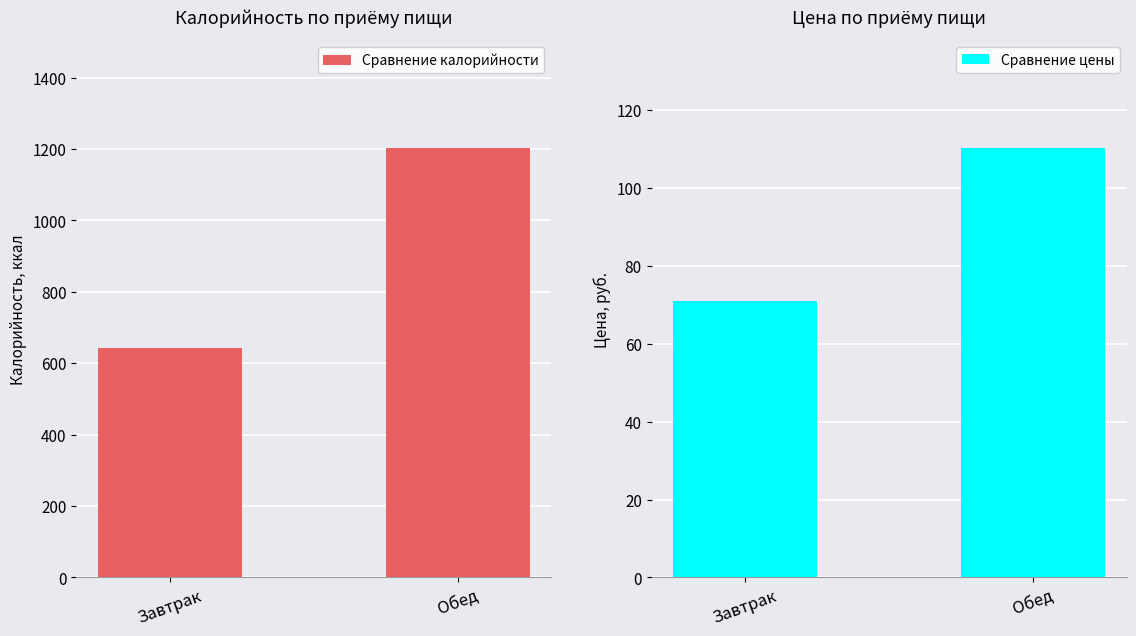

Where is Сравнение цены nearest to the value 90?

Завтрак